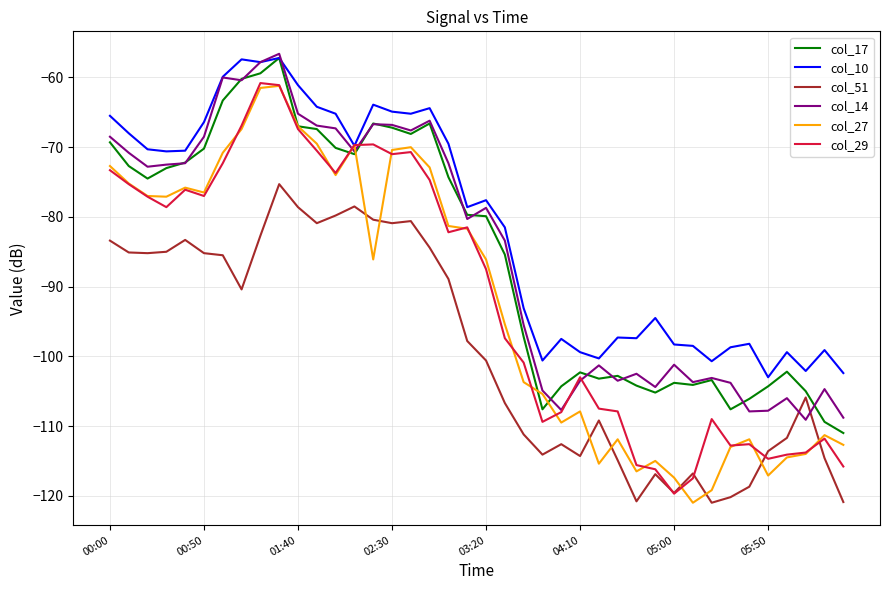

What is the lowest value of the col_10 series?

-103.0